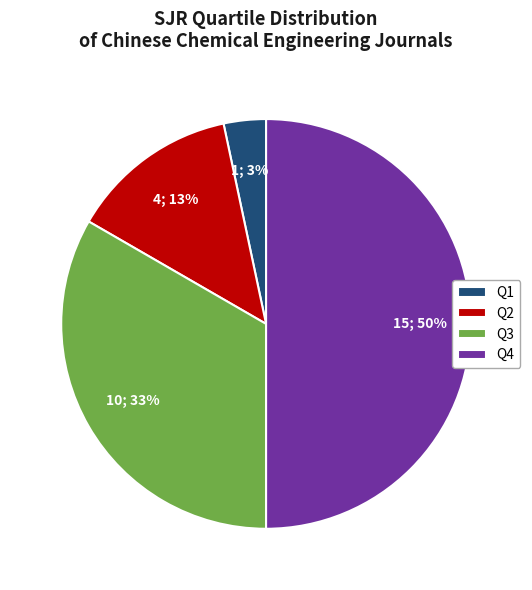

Which category has the biggest portion of the pie?

Q4